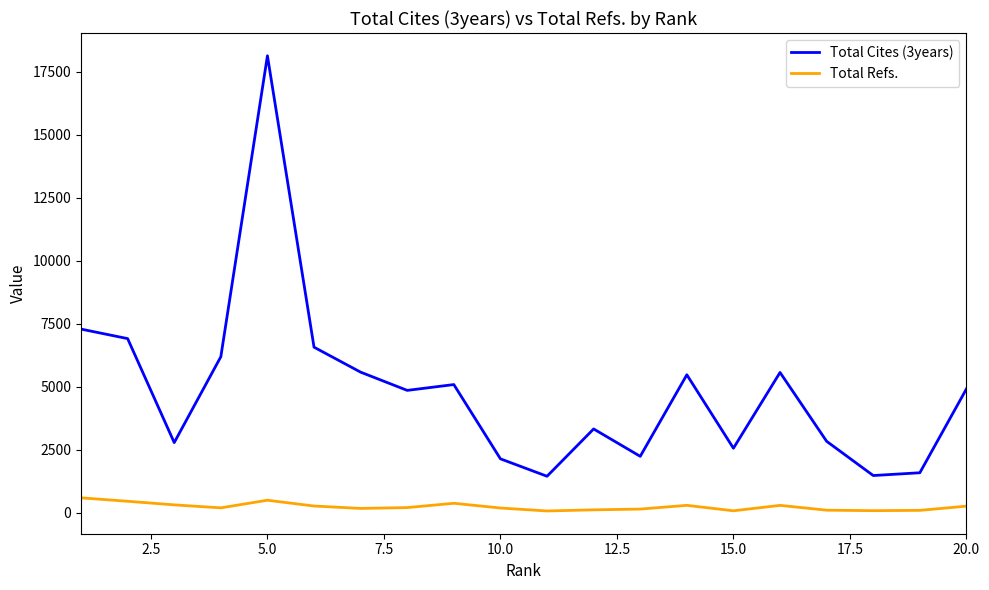

Rank the series by their average value, from lowest to highest.

Total Refs., Total Cites (3years)